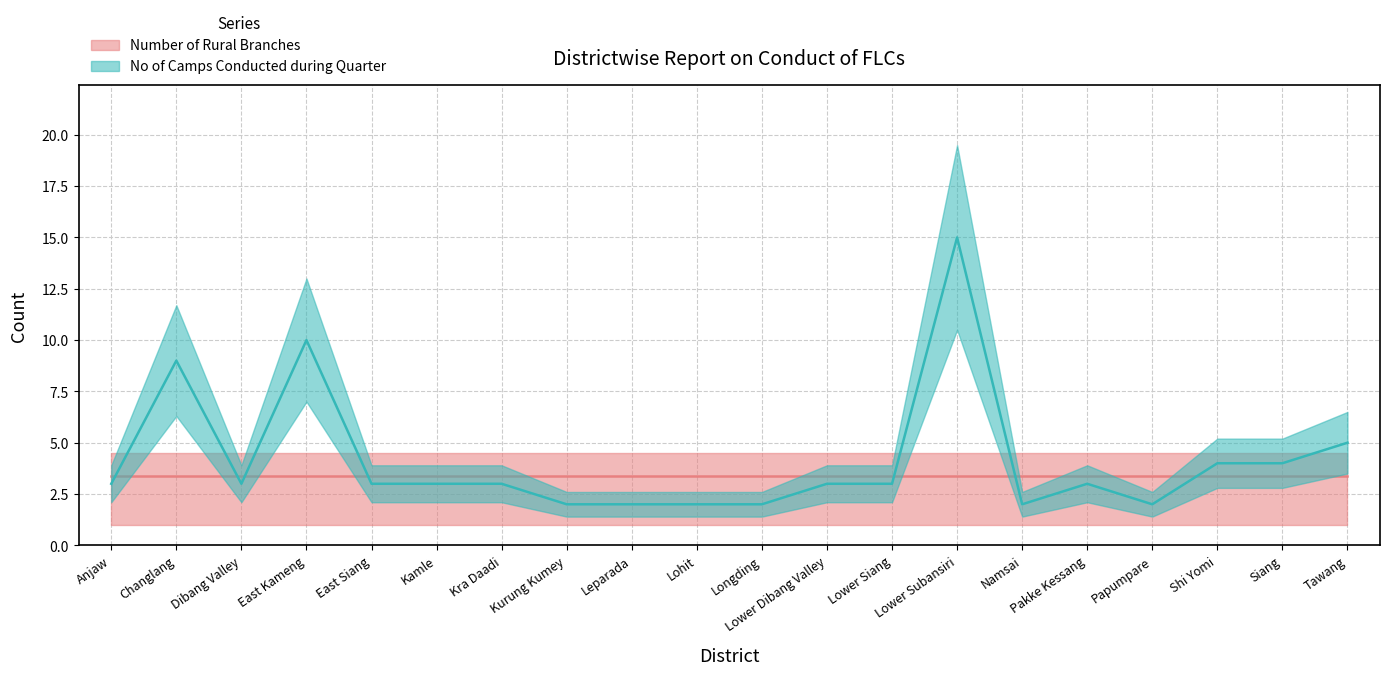

What is the smallest value displayed?

2